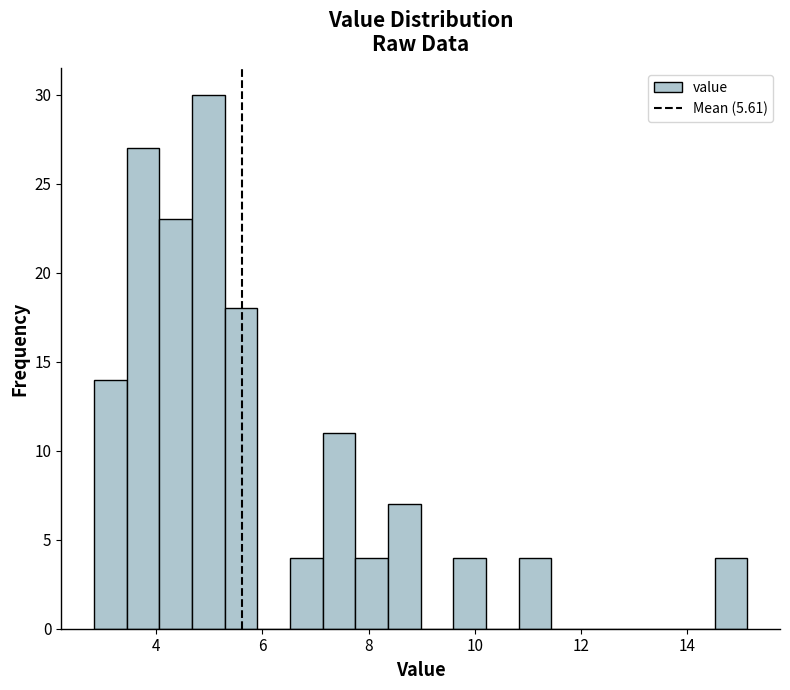

Around what value on the x-axis is the tallest bar? Give the approximate position of its centre, as read against the axis.

5.0